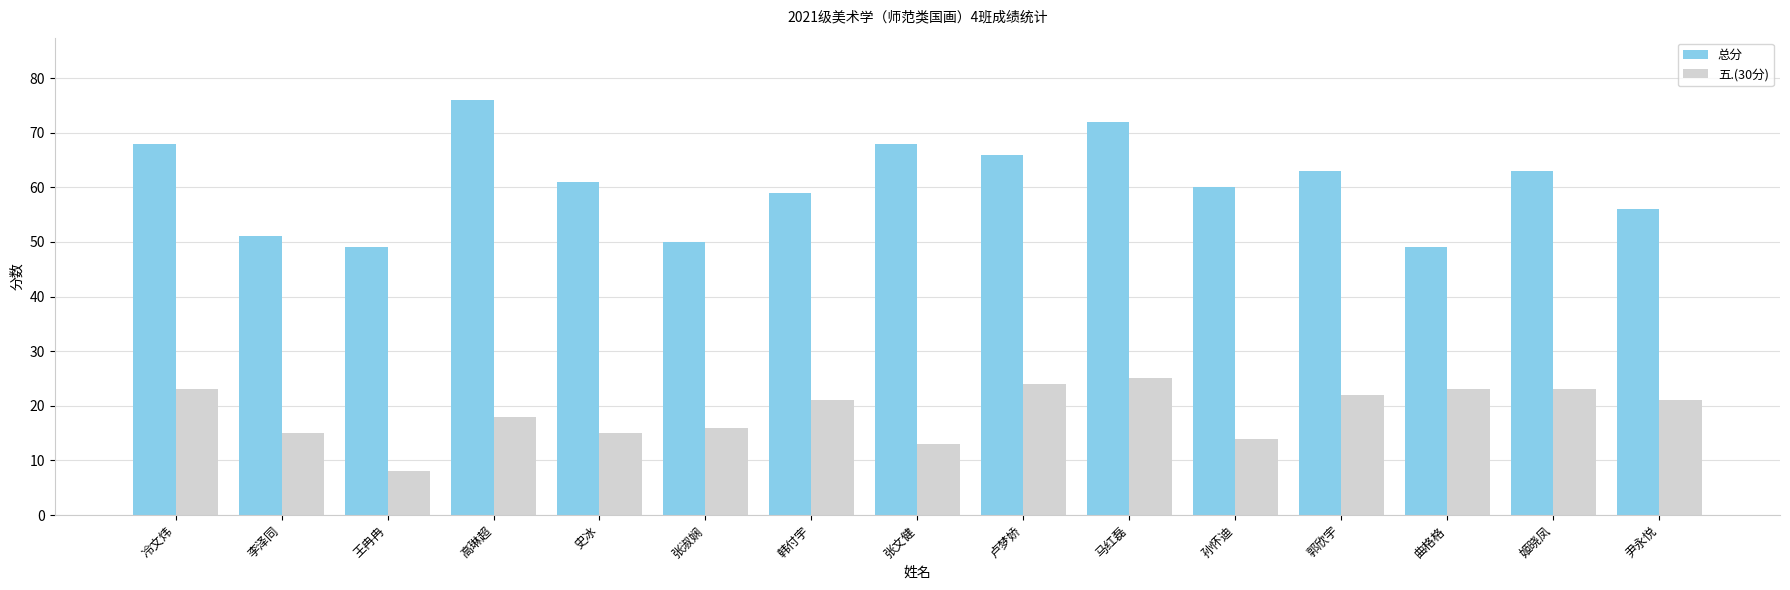

Read the 总分 value at 李泽同, to the nearest 5.

50